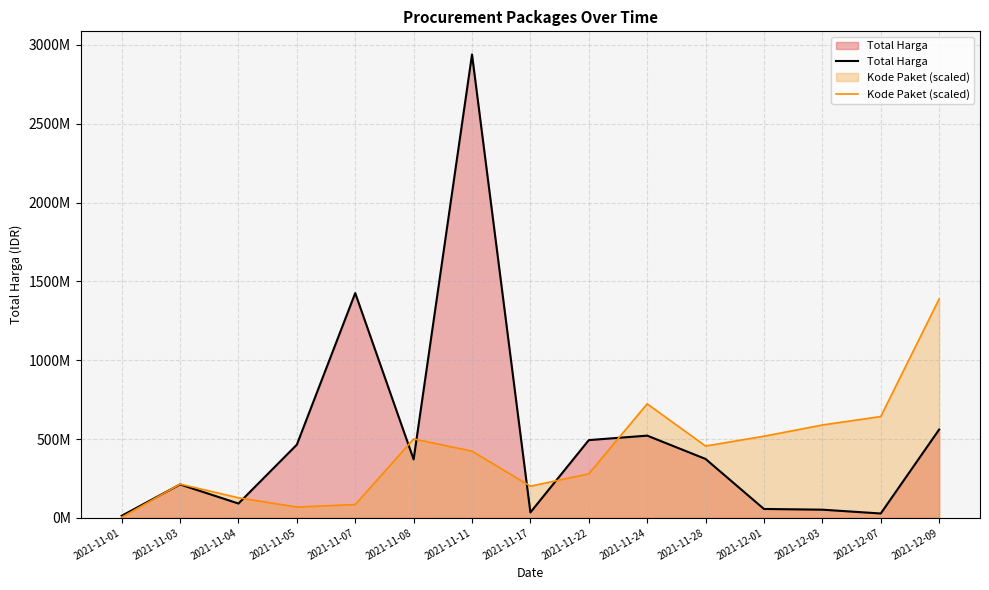

Which series has the largest total across all categories?

Total Harga